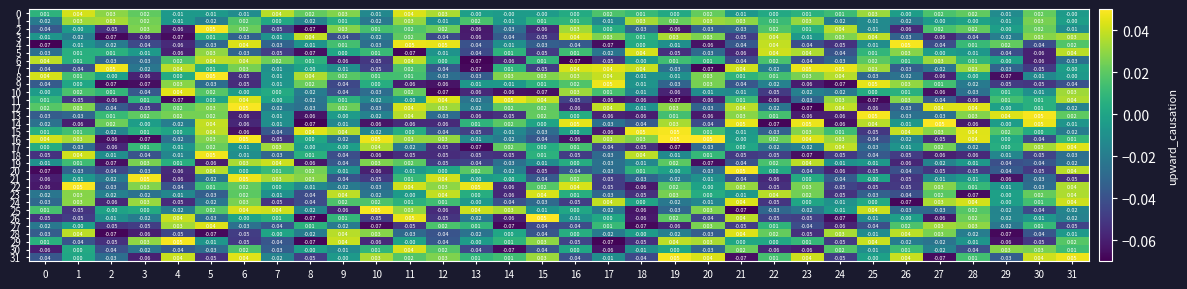

How many distinct data groups are displayed?

32